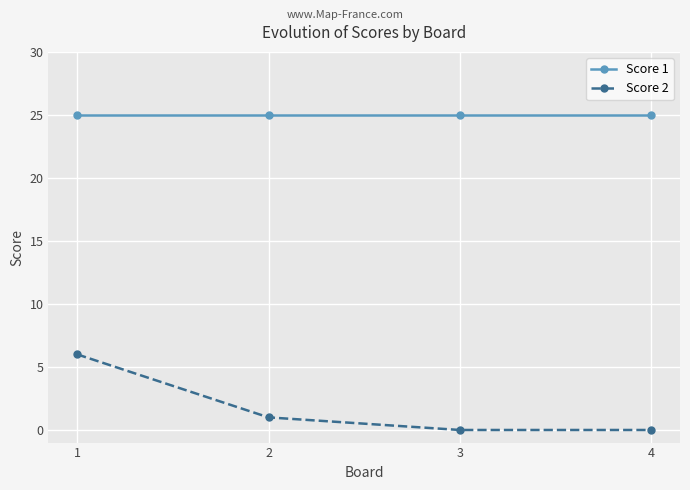

Reading left to right, extract all data points from this chart.

Score 1: 25	25	25	25
Score 2: 6	1	0	0